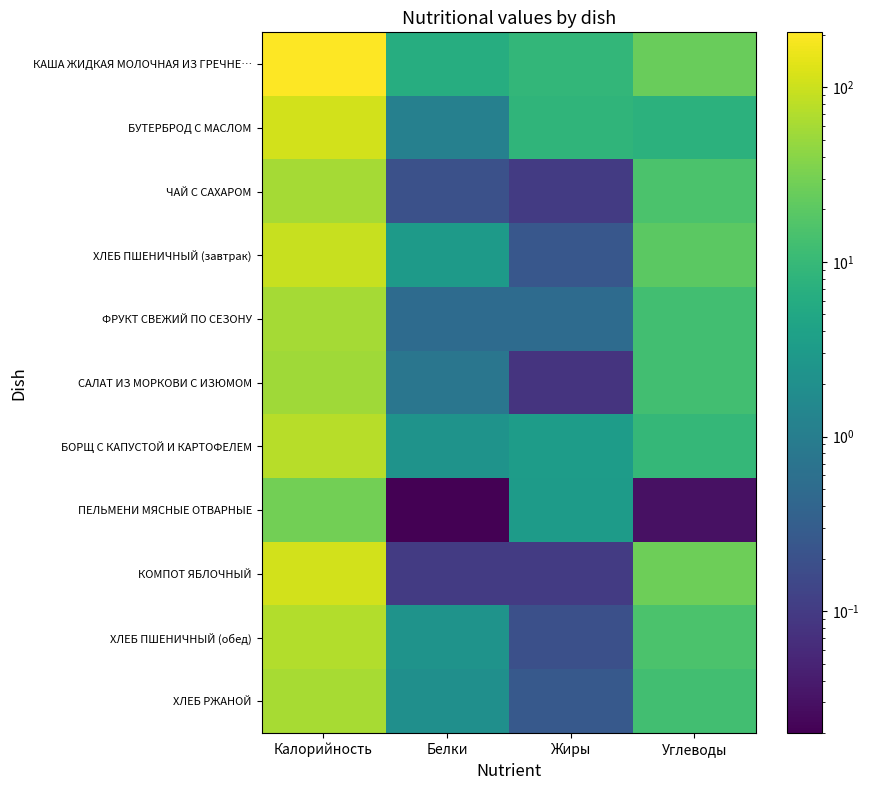

Which has a higher value, Жиры or Белки?

Жиры